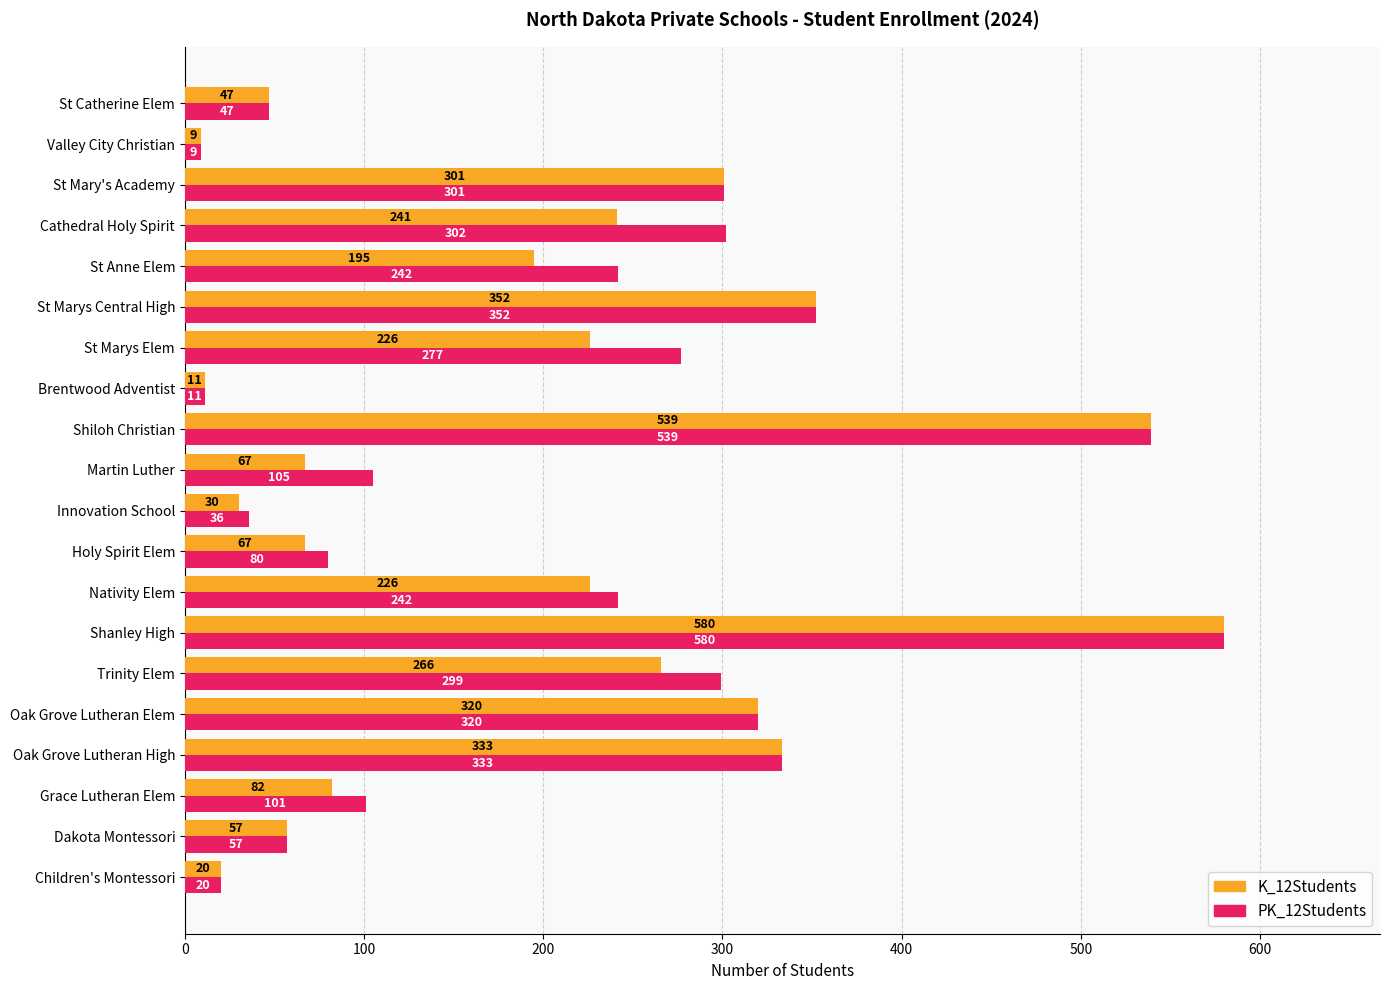

At which category is the sum across all series the highest?

Shanley High